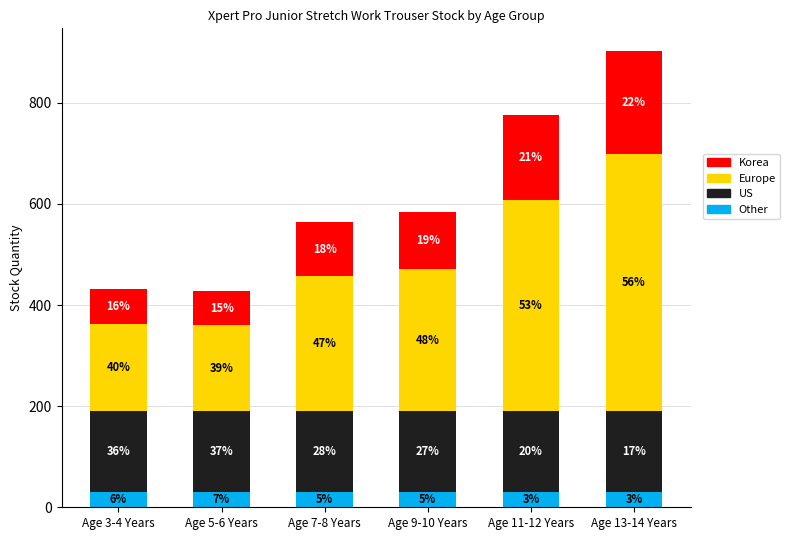

What is the lowest value of the Korea series?

68.2